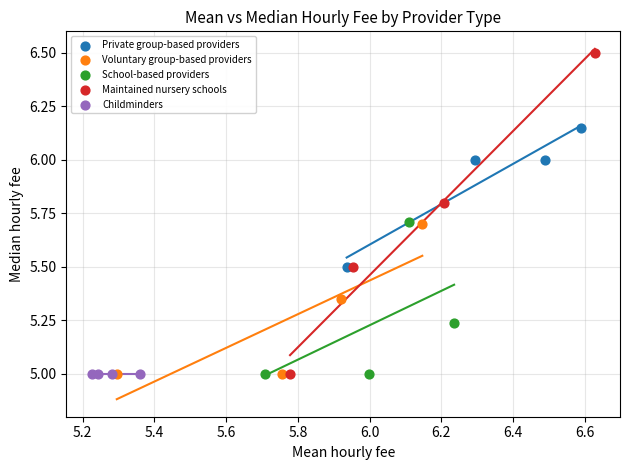

Which series contains the highest Y value?

Maintained nursery schools